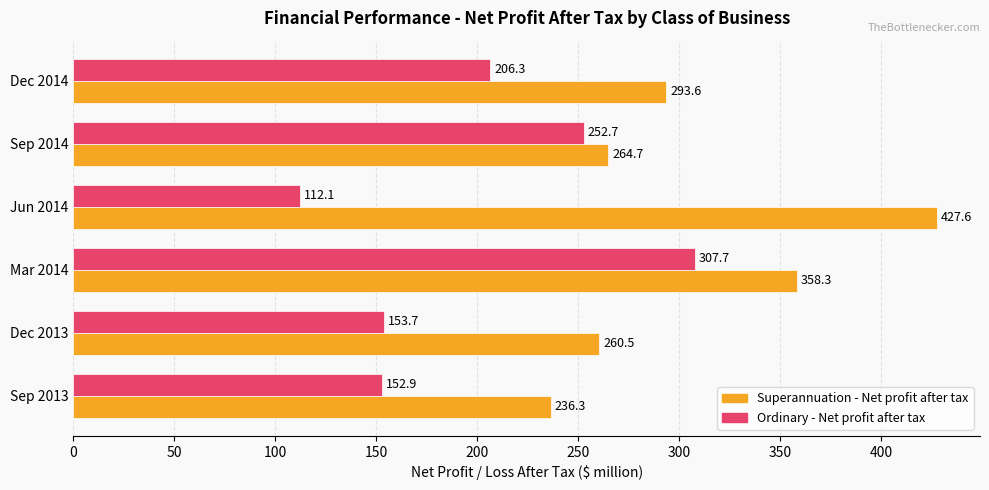

Which series has the largest range (max minus min)?

Ordinary - Net profit after tax